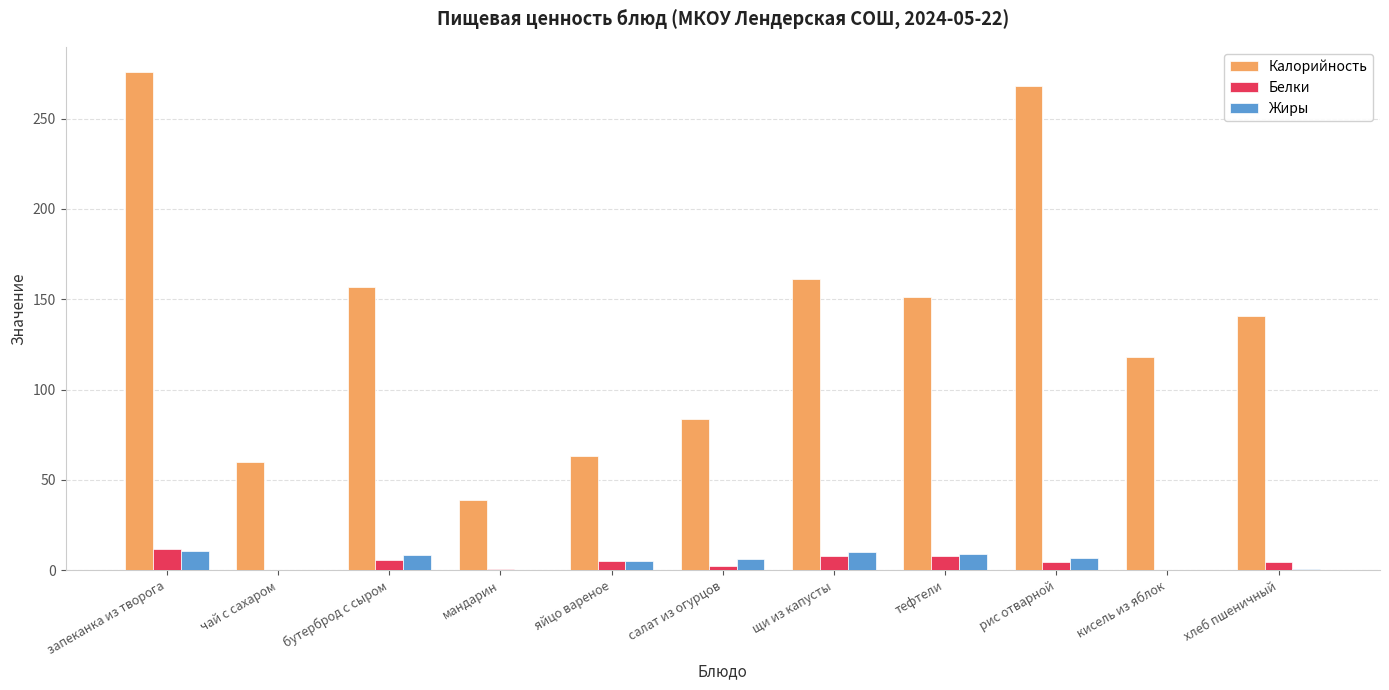

Count the number of data series in this chart.

3